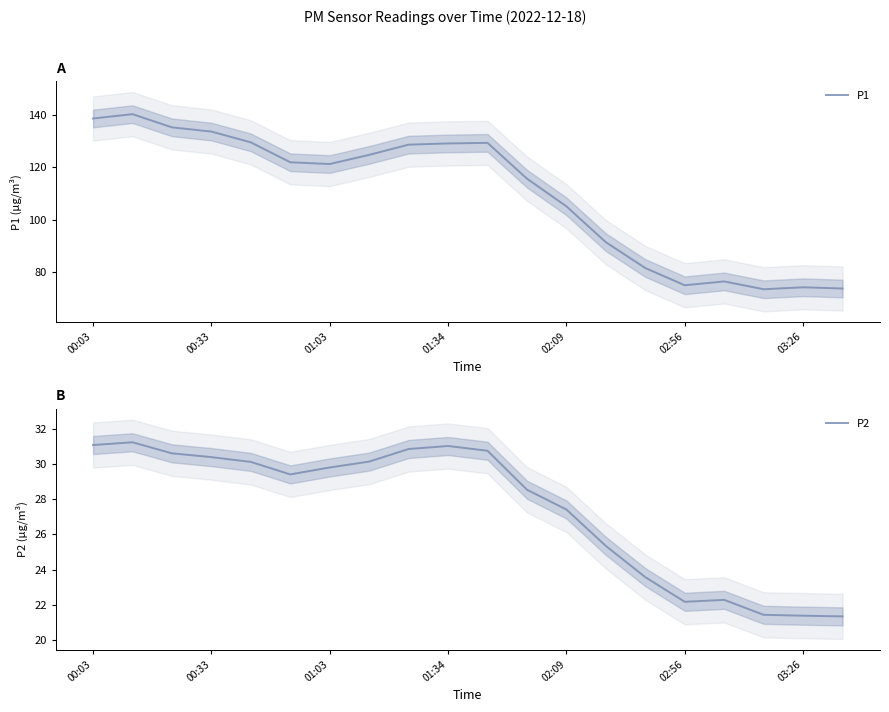

True or false: P1 and P2 intersect in this chart.

False